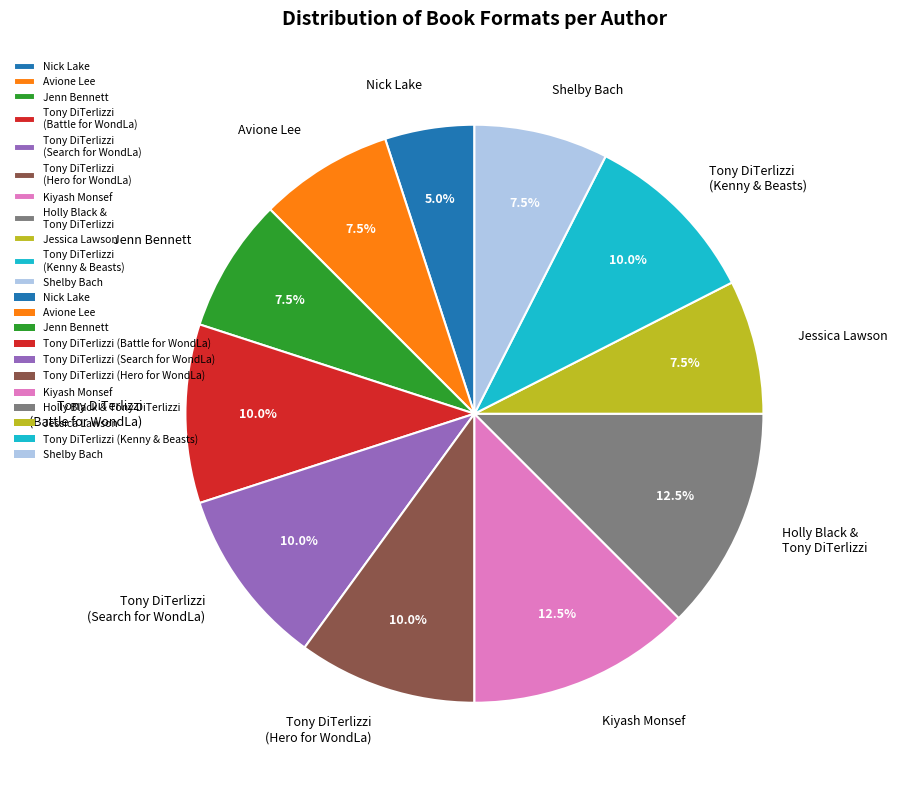

Is Nick Lake the majority of the pie?

No